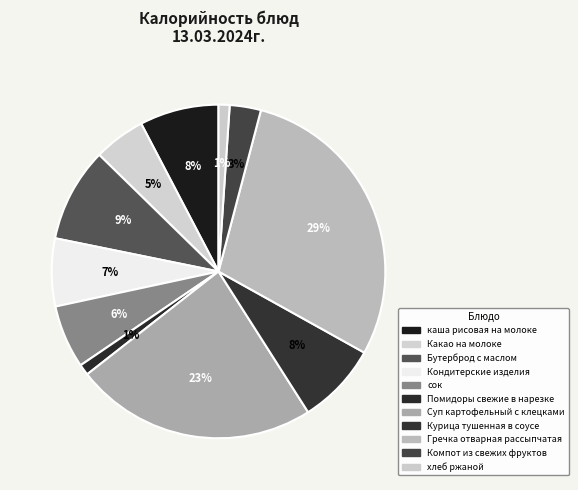

What percentage is the хлеб ржаной slice, to the nearest percent?

1%